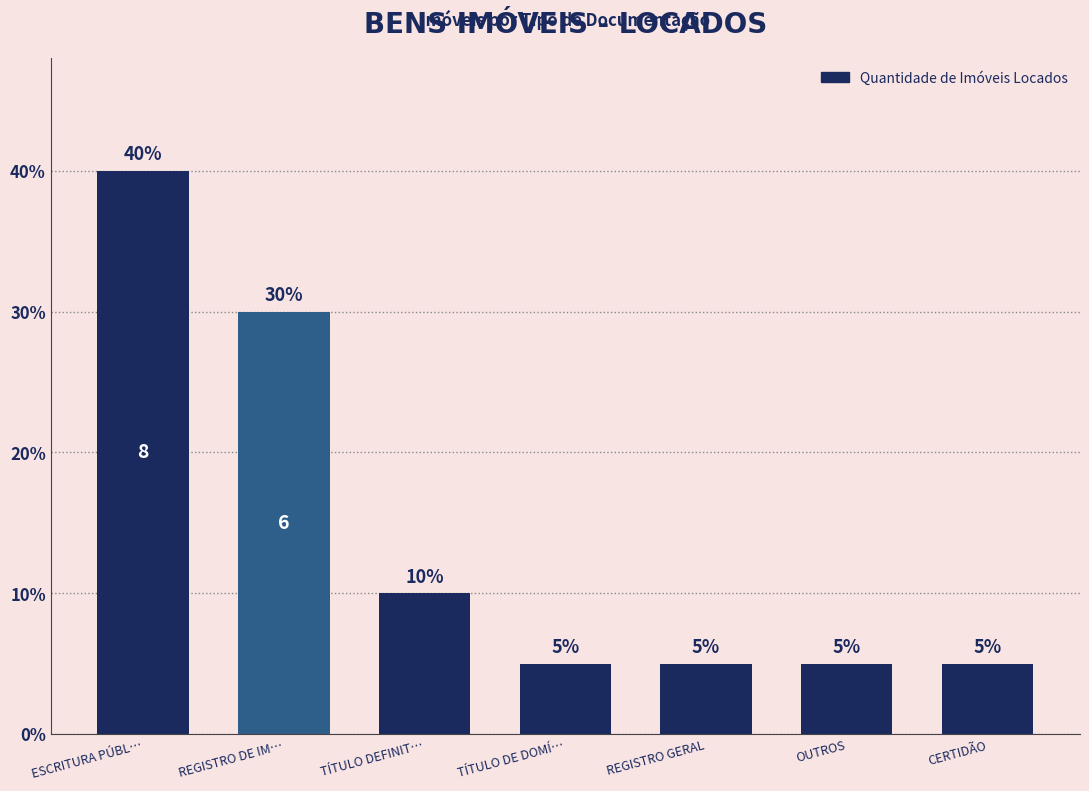

The chart shows a value of 40 at ESCRITURA PÚBL…. True or false?

True